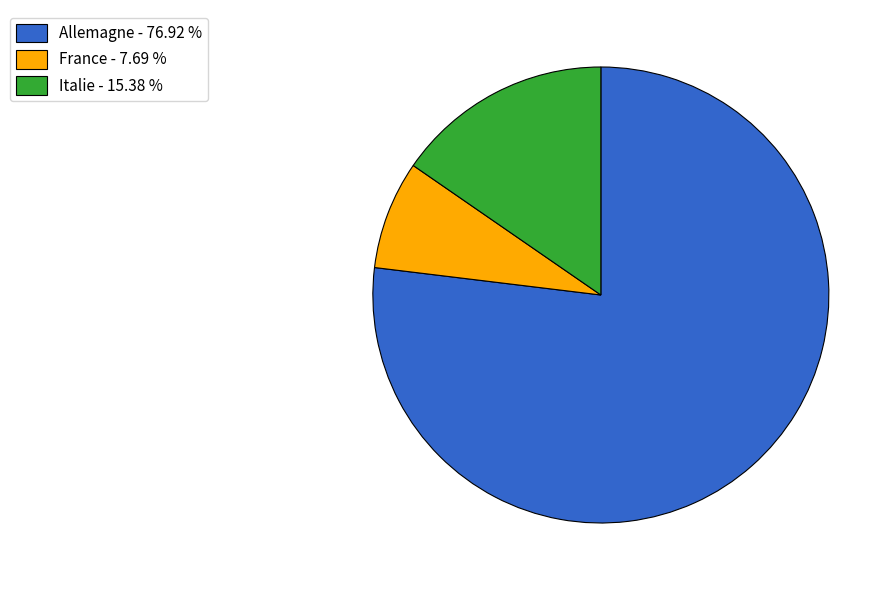

Is Allemagne the majority of the pie?

Yes